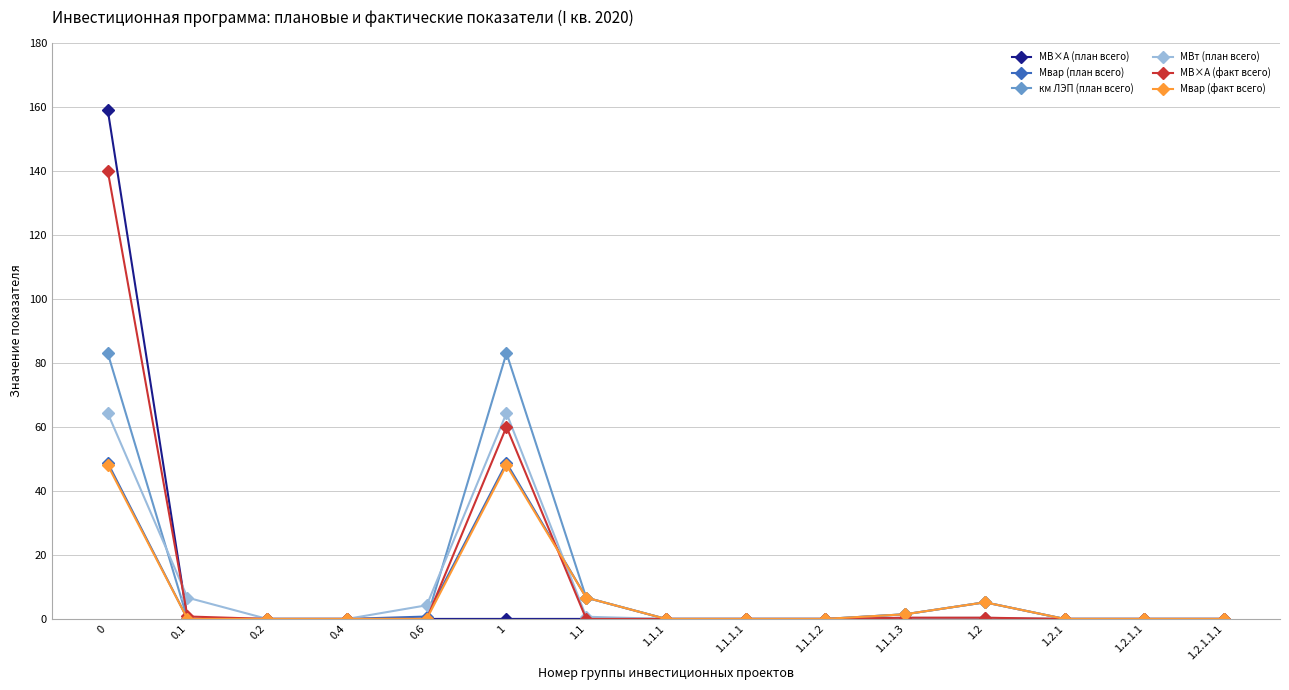

What is the highest value of the МВ×А (факт всего) series?

140.0